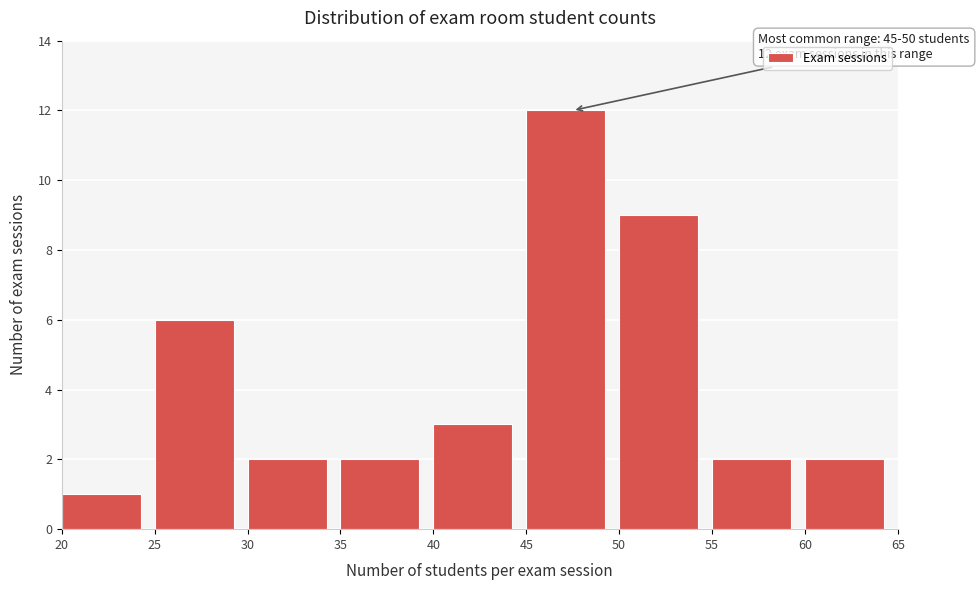

Which range on the x-axis has the tallest bar?

45 to 50